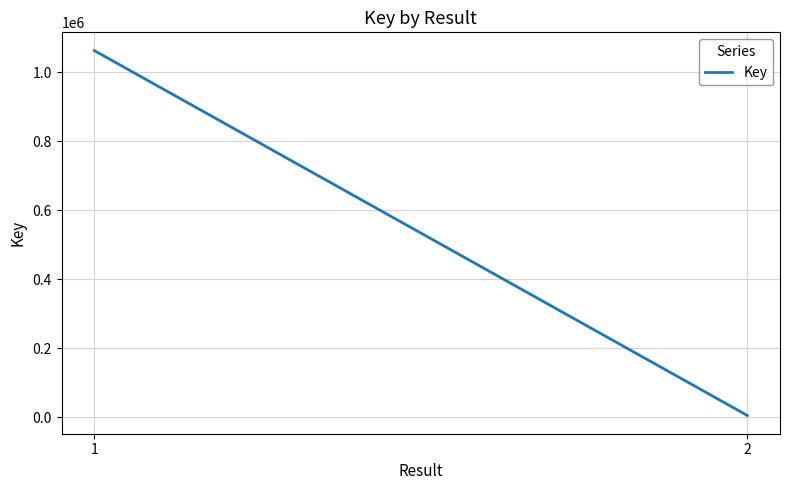

Between 2 and 1, which is larger?

1